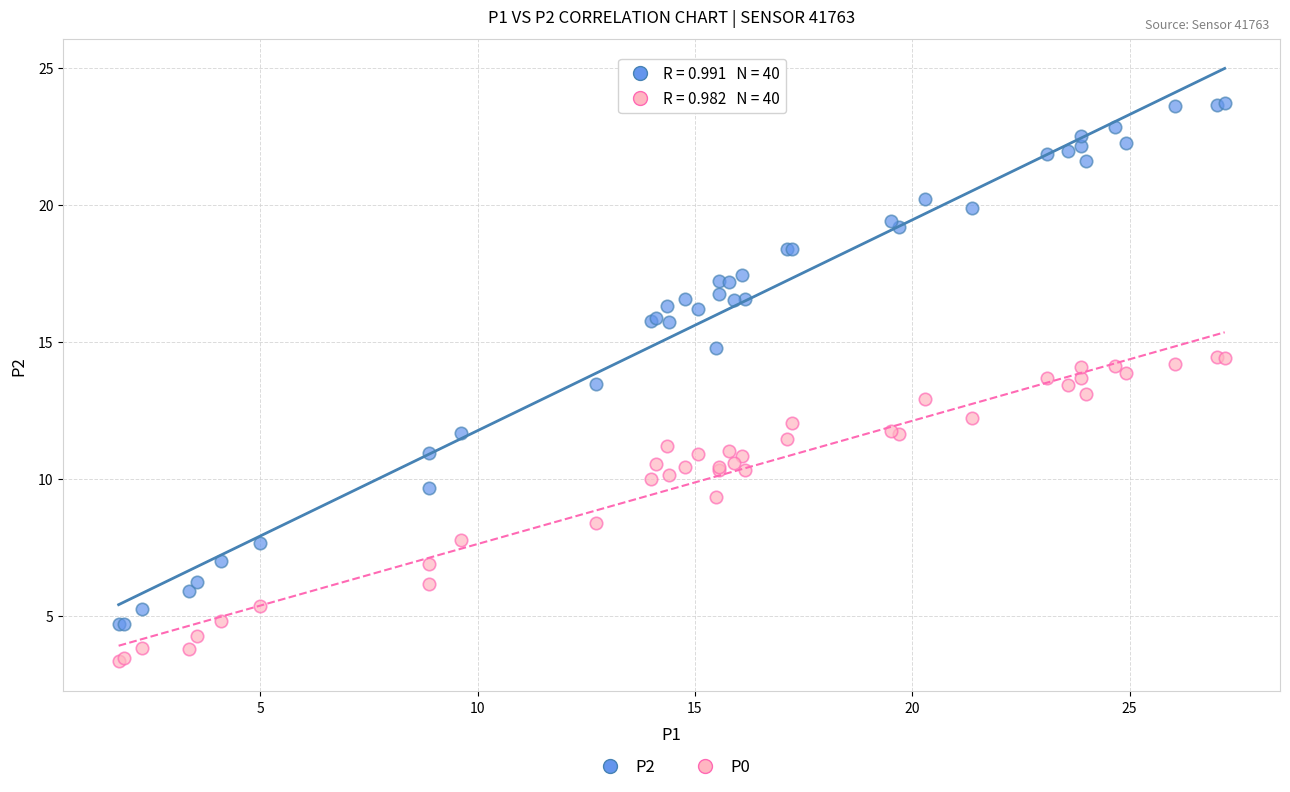

What are all the series names shown in the legend?

P2, P0